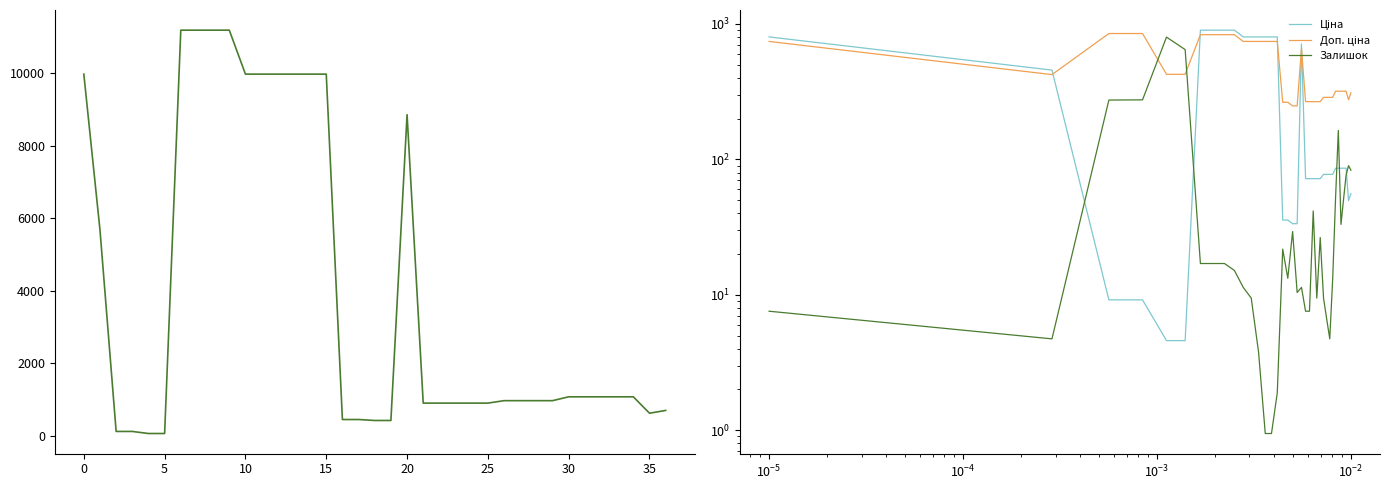

How many values in the Ціна series exceed 77?

22